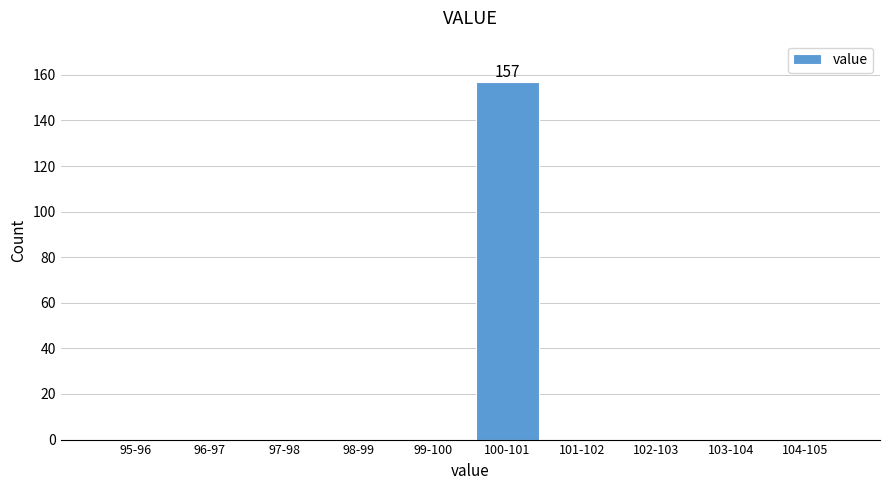

Reading left to right, transcribe all the data shown in this chart.

95-96=0	96-97=0	97-98=0	98-99=0	99-100=0	100-101=157	101-102=0	102-103=0	103-104=0	104-105=0